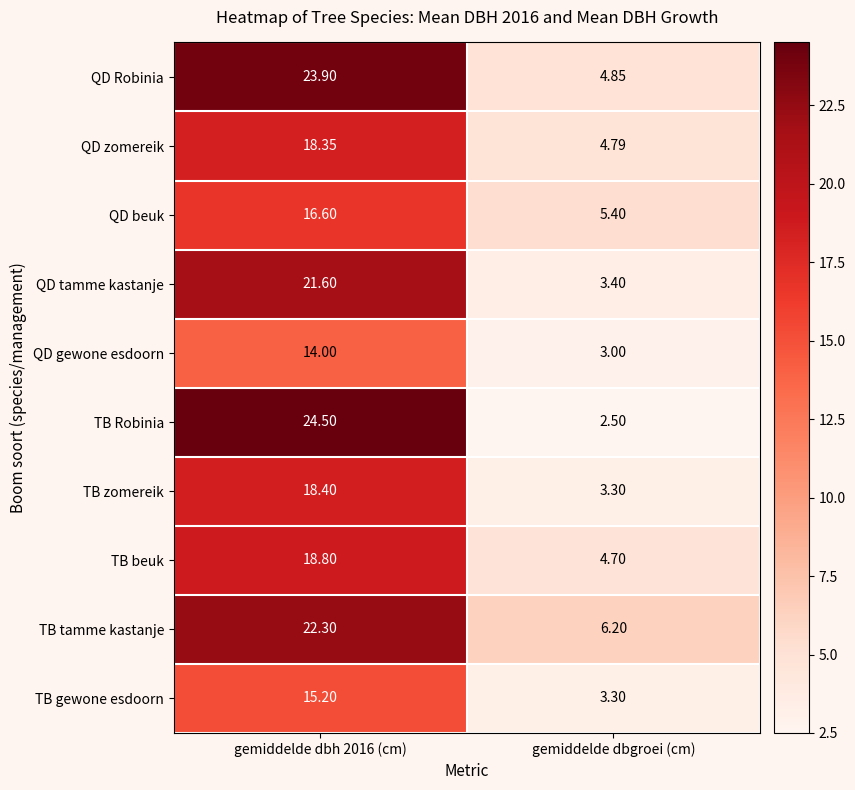

Is the value of TB beuk at gemiddelde dbh 2016 (cm) greater than the value of TB zomereik at gemiddelde dbh 2016 (cm)?

Yes